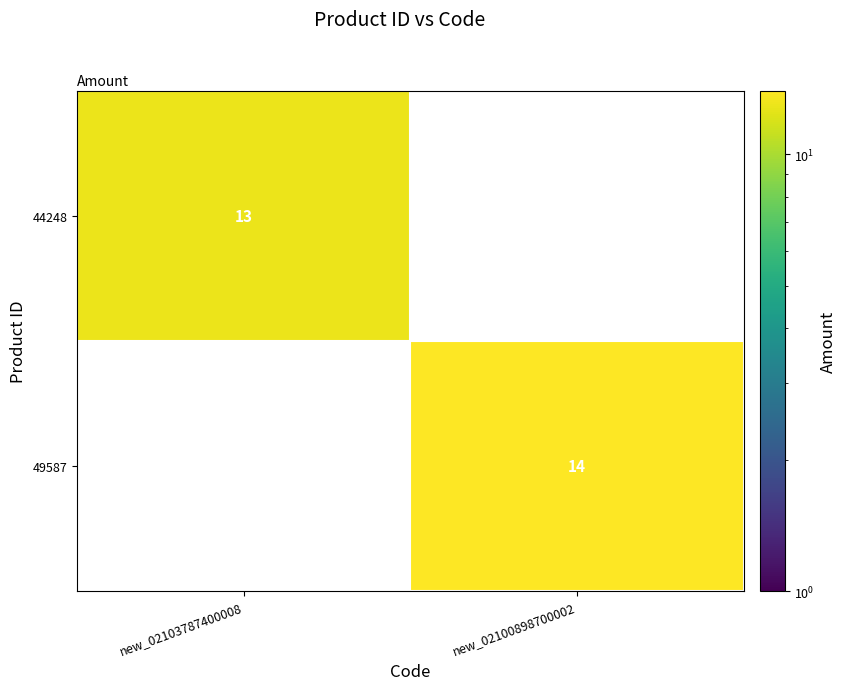

The 49587 series shows 4 at new_02100898700002. True or false?

False